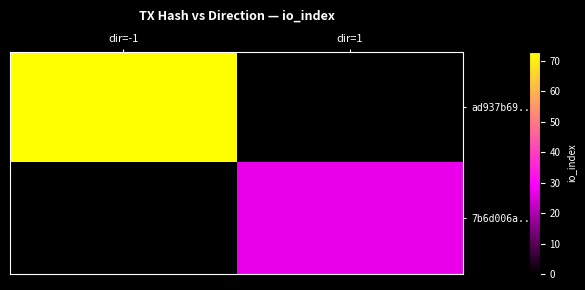

Reading left to right, extract all data points from this chart.

ad937b69...: dir=-1=73	dir=1=0
7b6d006a...: dir=-1=0	dir=1=27